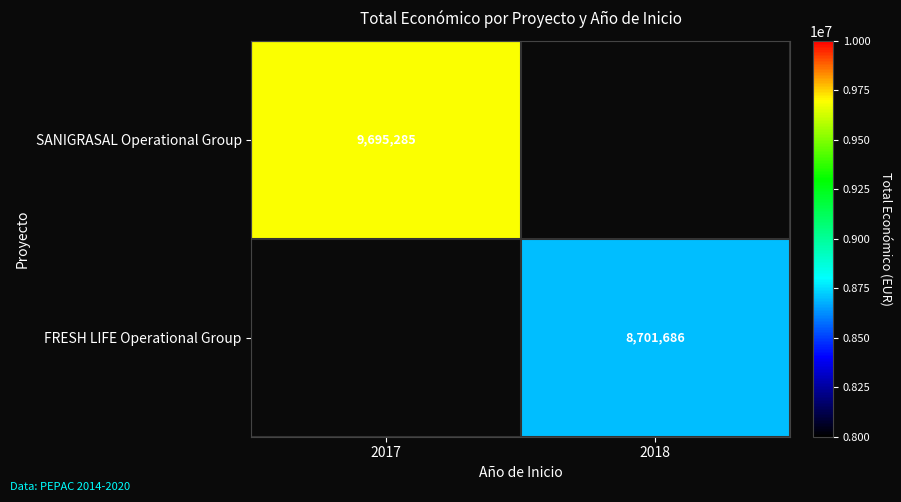

At which category does the chart reach its peak across all series?

2017